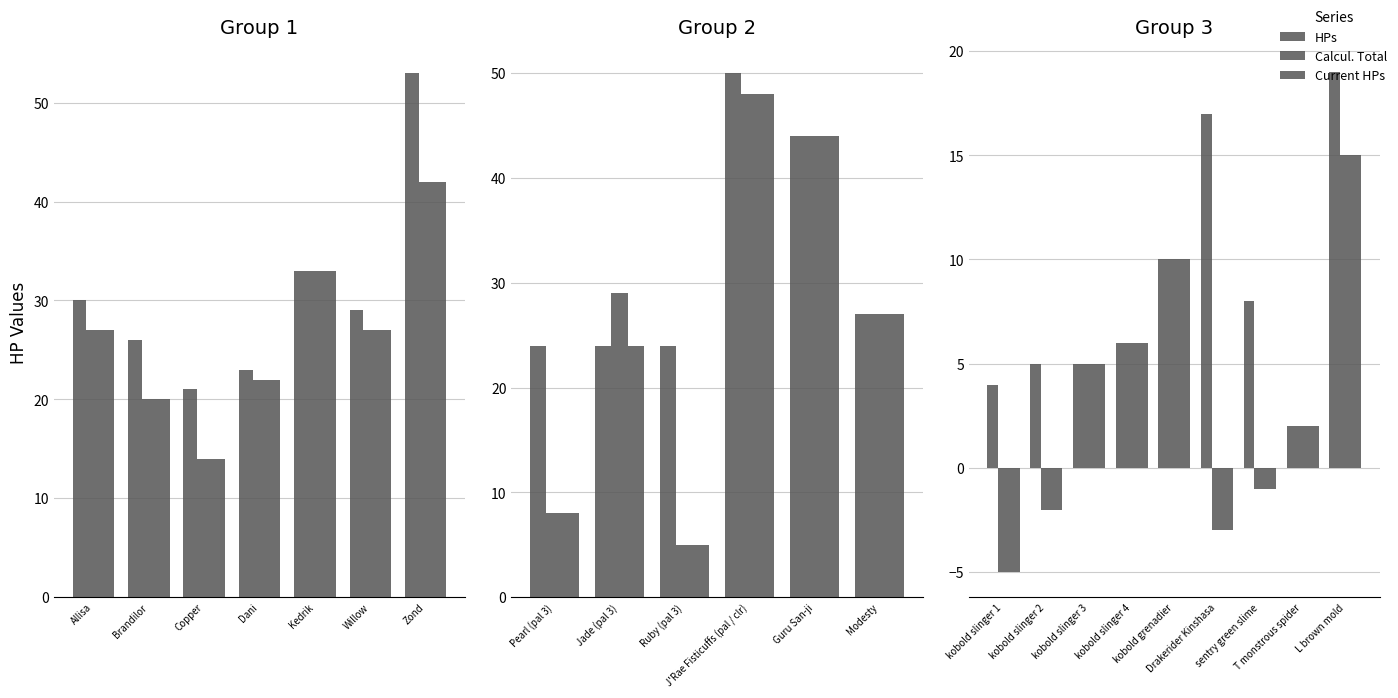

Which has a higher value, kobold slinger 1 or sentry green slime?

sentry green slime